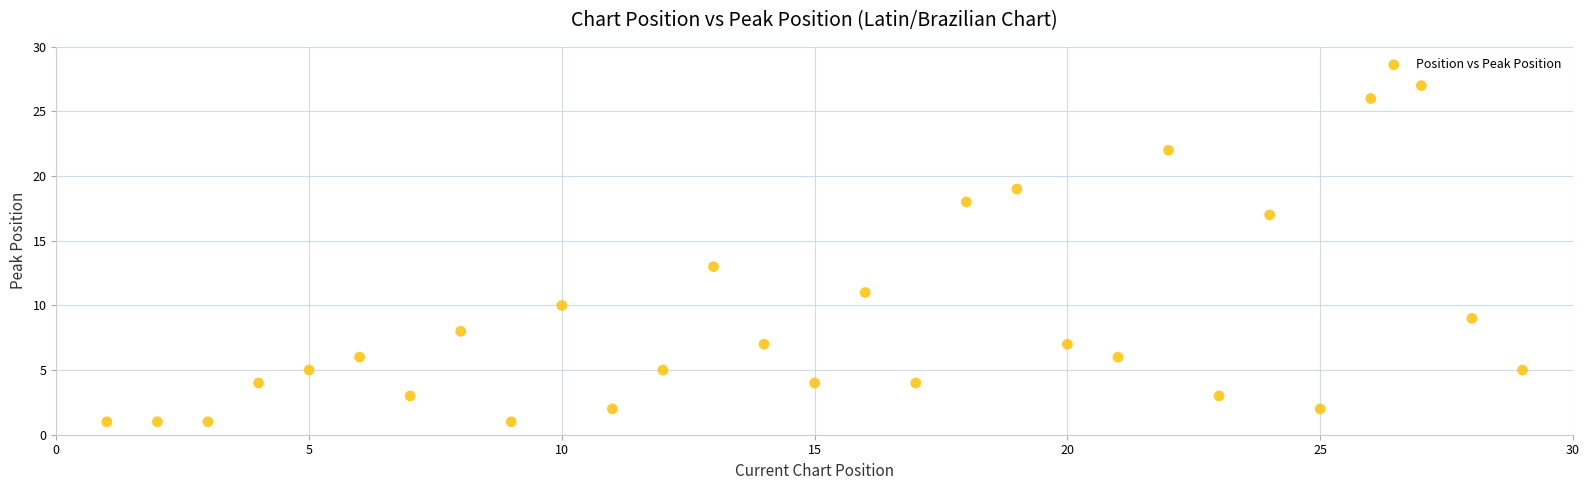

What Y value in the scatter plot is closest to 14?

13